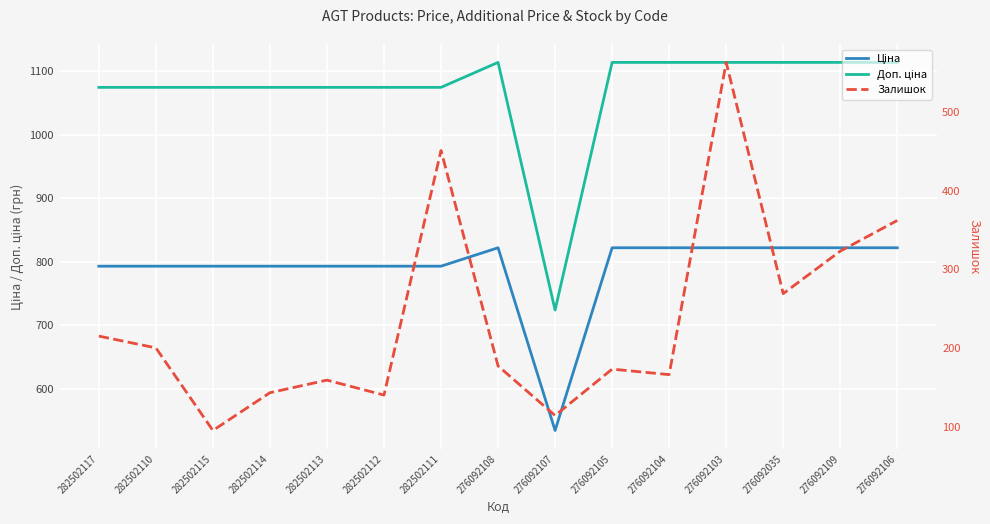

The value of Ціна at 276092106 is 822.0. True or false?

True